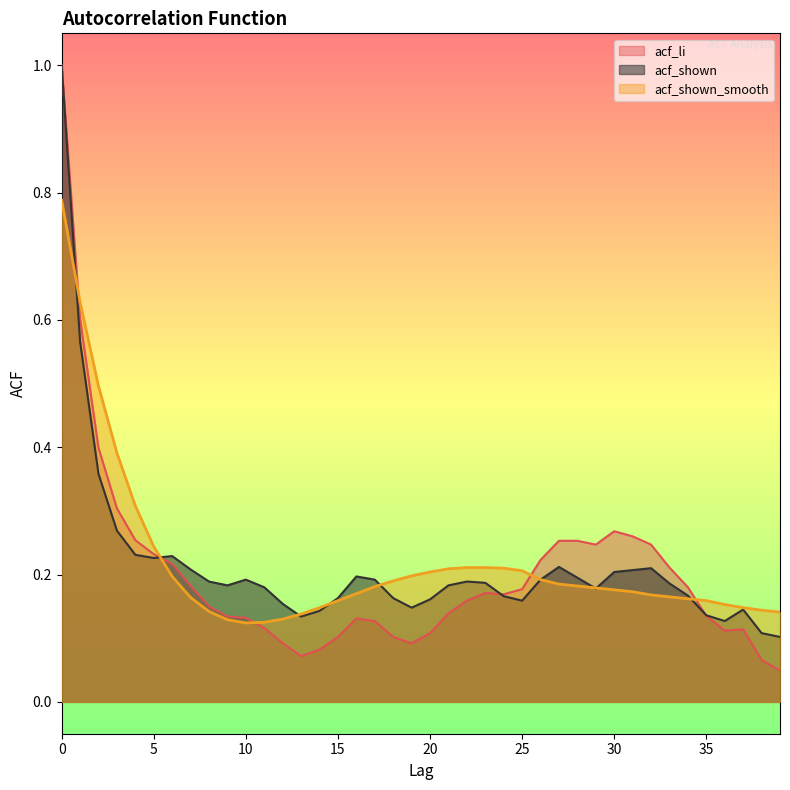

Reading left to right, what are all the values shown in this chart?

acf_li: 0=1.0	1=0.6	2=0.4	3=0.3	4=0.3	5=0.2	6=0.2	7=0.2	8=0.1	9=0.1	10=0.1	11=0.1	12=0.1	13=0.1	14=0.1	15=0.1	16=0.1	17=0.1	18=0.1	19=0.1	20=0.1	21=0.1	22=0.2	23=0.2	24=0.2	25=0.2	26=0.2	27=0.3	28=0.3	29=0.2	30=0.3	31=0.3	32=0.2	33=0.2	34=0.2	35=0.1	36=0.1	37=0.1	38=0.1	39=0.0
acf_shown: 0=1.0	1=0.6	2=0.4	3=0.3	4=0.2	5=0.2	6=0.2	7=0.2	8=0.2	9=0.2	10=0.2	11=0.2	12=0.2	13=0.1	14=0.1	15=0.2	16=0.2	17=0.2	18=0.2	19=0.1	20=0.2	21=0.2	22=0.2	23=0.2	24=0.2	25=0.2	26=0.2	27=0.2	28=0.2	29=0.2	30=0.2	31=0.2	32=0.2	33=0.2	34=0.2	35=0.1	36=0.1	37=0.1	38=0.1	39=0.1
acf_shown_smooth: 0=0.8	1=0.6	2=0.5	3=0.4	4=0.3	5=0.2	6=0.2	7=0.2	8=0.1	9=0.1	10=0.1	11=0.1	12=0.1	13=0.1	14=0.1	15=0.2	16=0.2	17=0.2	18=0.2	19=0.2	20=0.2	21=0.2	22=0.2	23=0.2	24=0.2	25=0.2	26=0.2	27=0.2	28=0.2	29=0.2	30=0.2	31=0.2	32=0.2	33=0.2	34=0.2	35=0.2	36=0.2	37=0.1	38=0.1	39=0.1